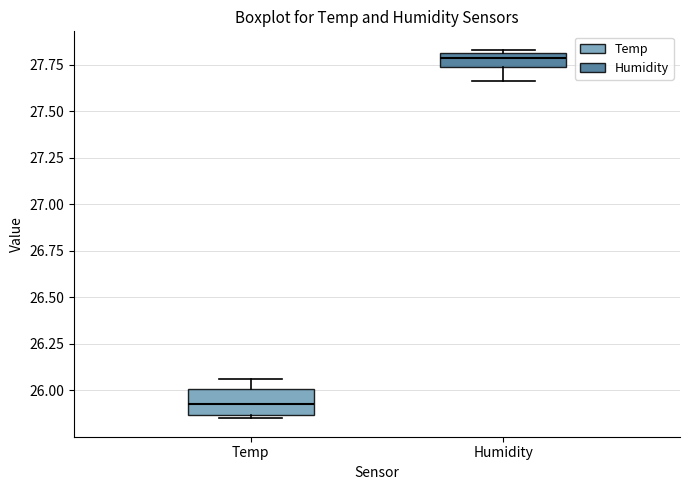

Where is the upper edge of the box for Humidity on the y-axis? The values are not printed on the chart, so give them approximately, as read against the axis.

27.80